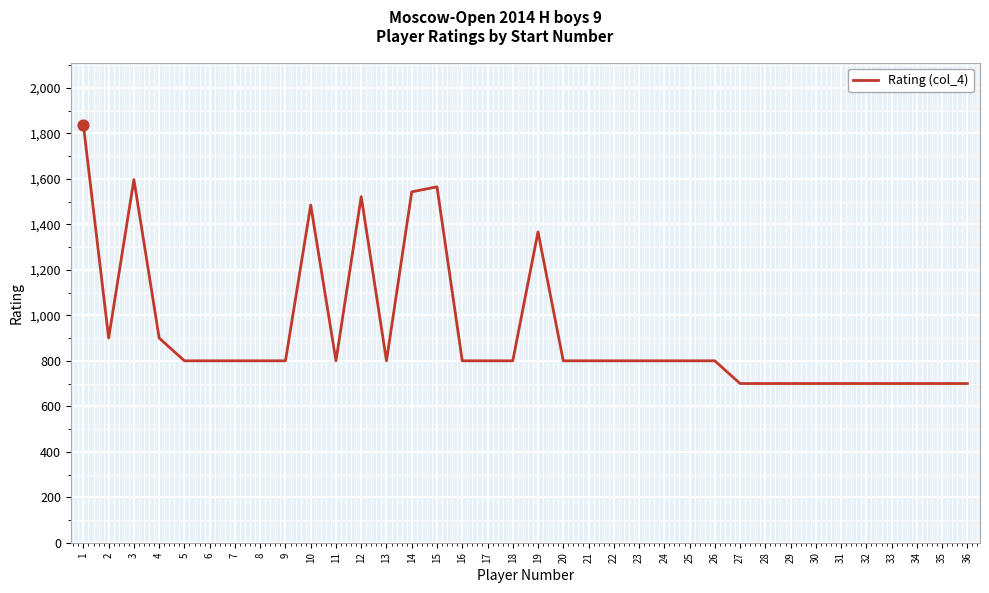

Which has a higher value, 7 or 27?

7